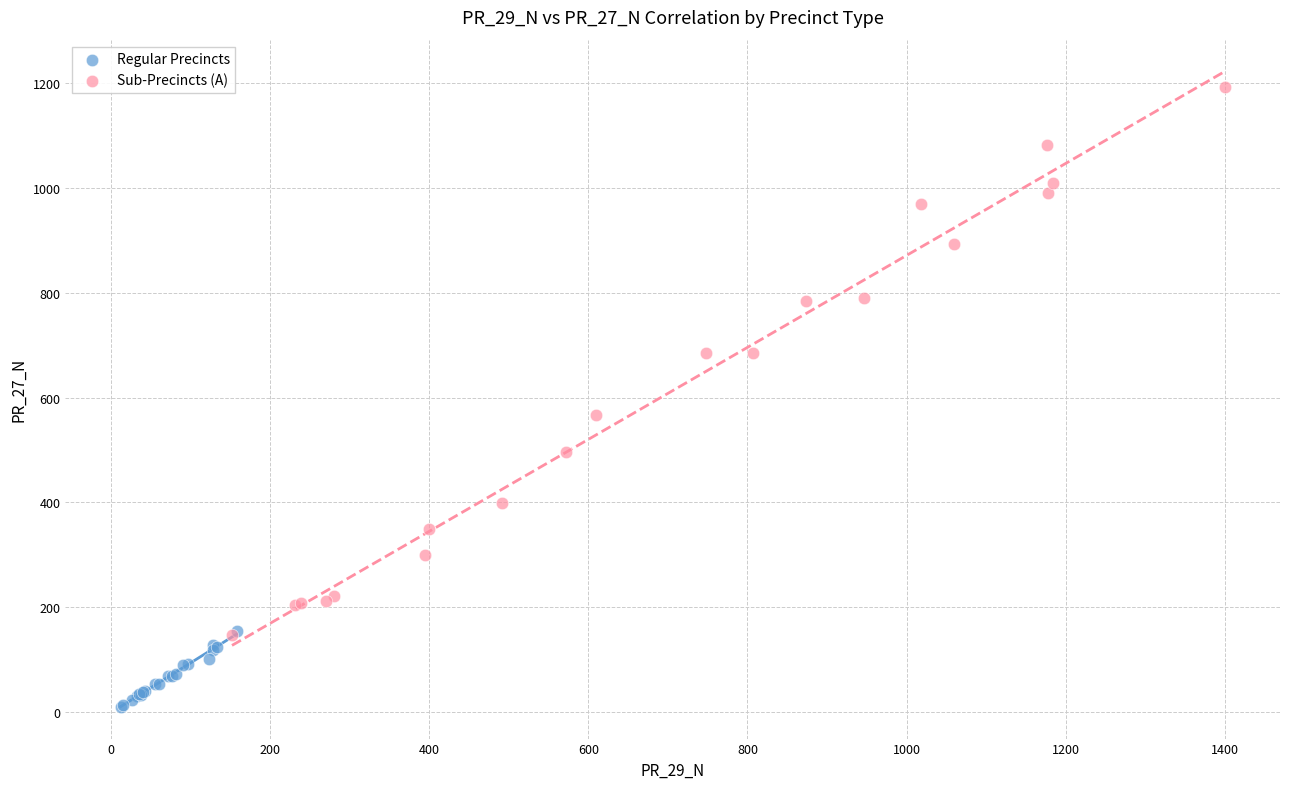

Which series contains the lowest Y value?

Regular Precincts